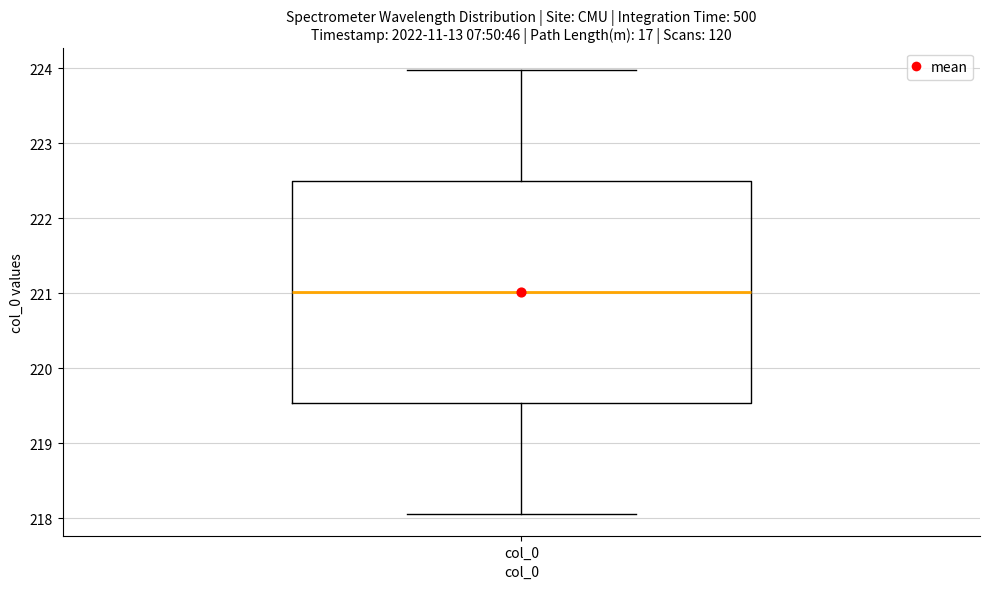

Transcribe this box plot: give where the median line is, the range the box spans, and where the two whiskers end, as read against the y-axis. The values are not printed on the chart, so give them approximately, as read against the axis.

median 221.0, box 219.5 to 222.5, whiskers 218.1 to 224.0